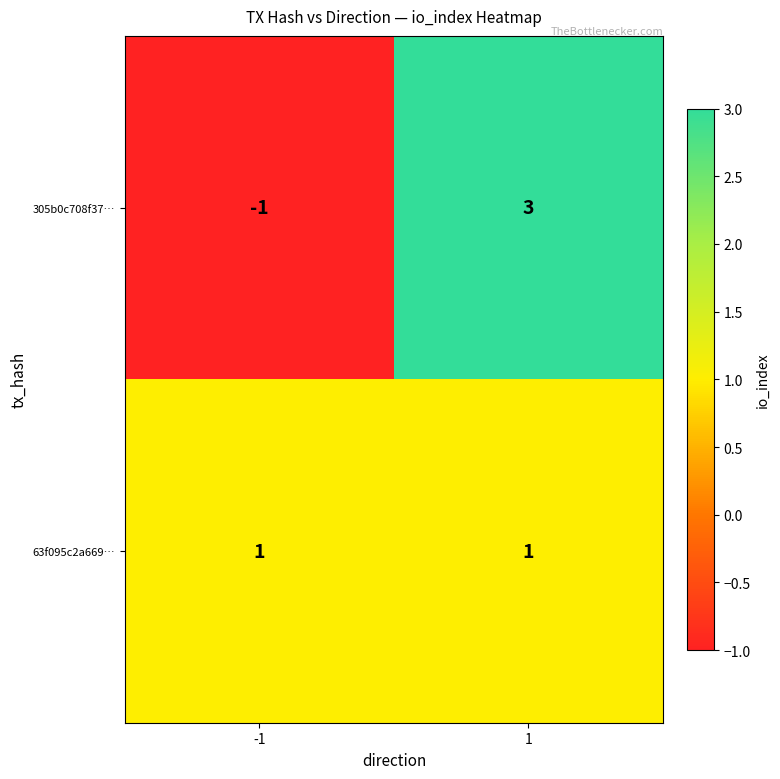

Rank the series by their maximum value, from lowest to highest.

63f095c2a669…, 305b0c708f37…